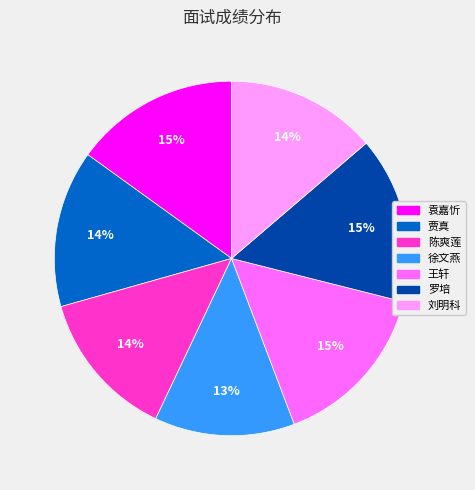

To the nearest percent, what is the combined percentage of 徐文燕 and 刘明科?

27%